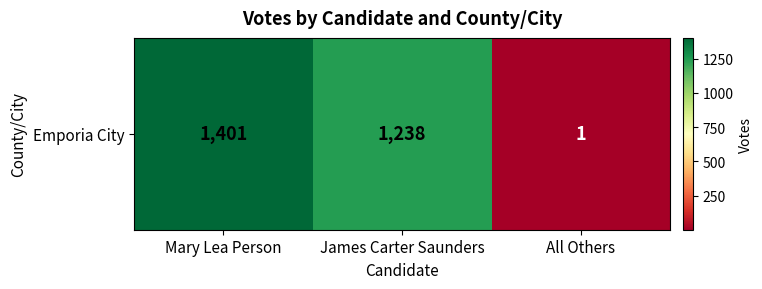

Rank the categories by value from highest to lowest.

Mary Lea Person, James Carter Saunders, All Others